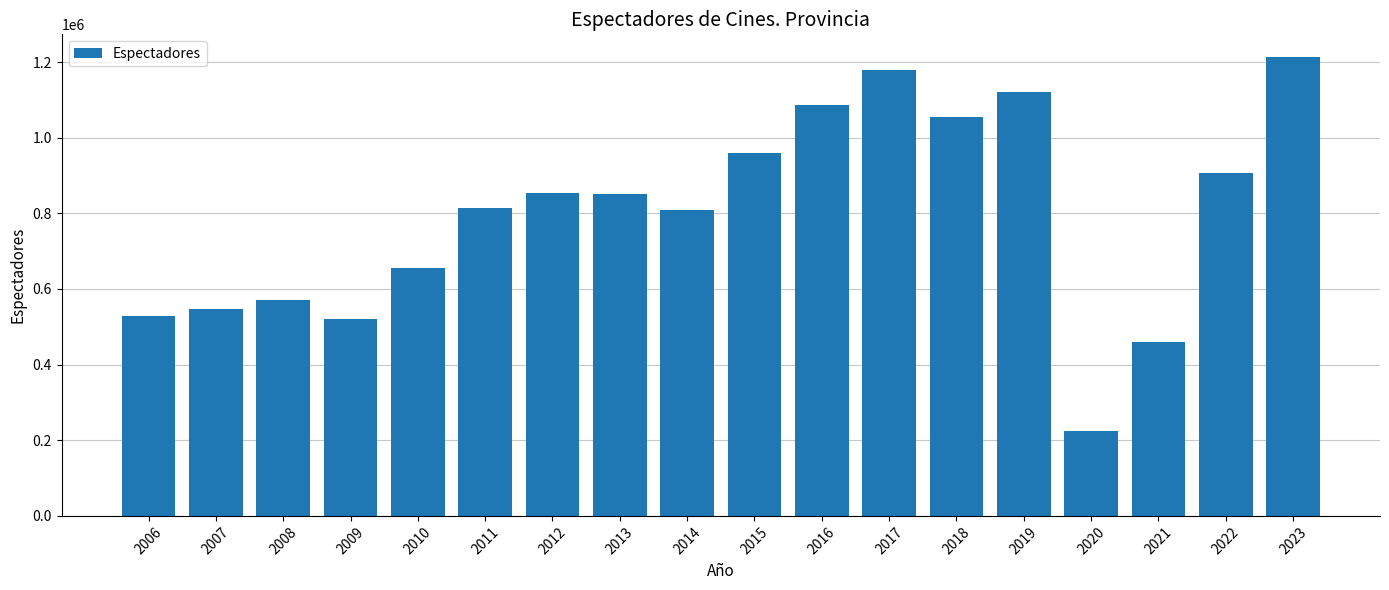

What is the sum of all values?

14356652